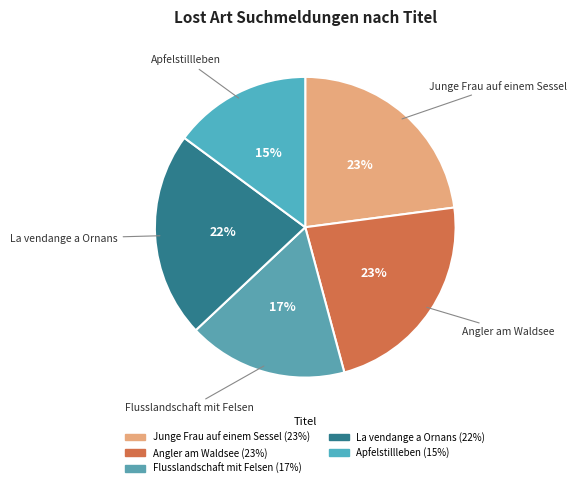

What is the ratio of the value at La vendange a Ornans to the value at Angler am Waldsee?

1.0